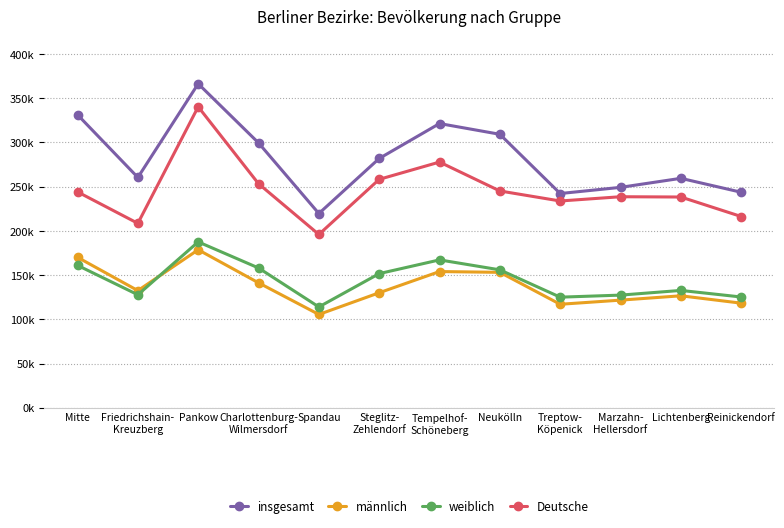

True or false: insgesamt and Deutsche cross at least once.

False